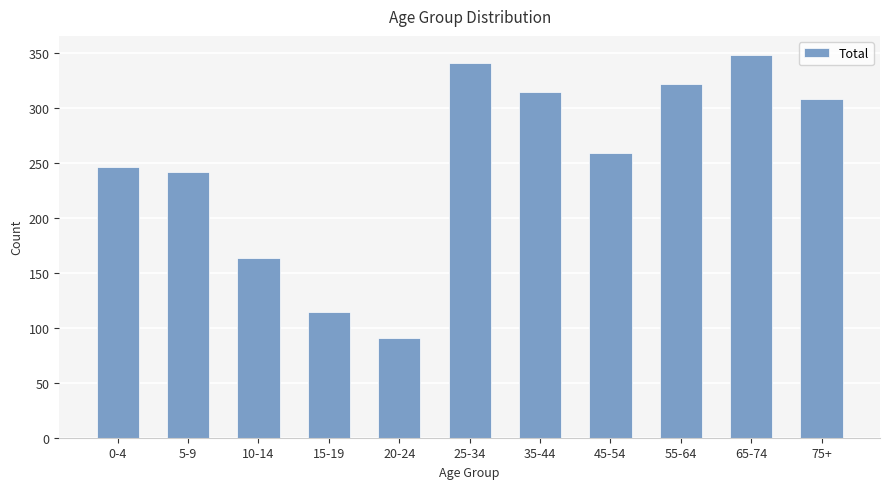

Where is the data nearest to the value 219?

5-9